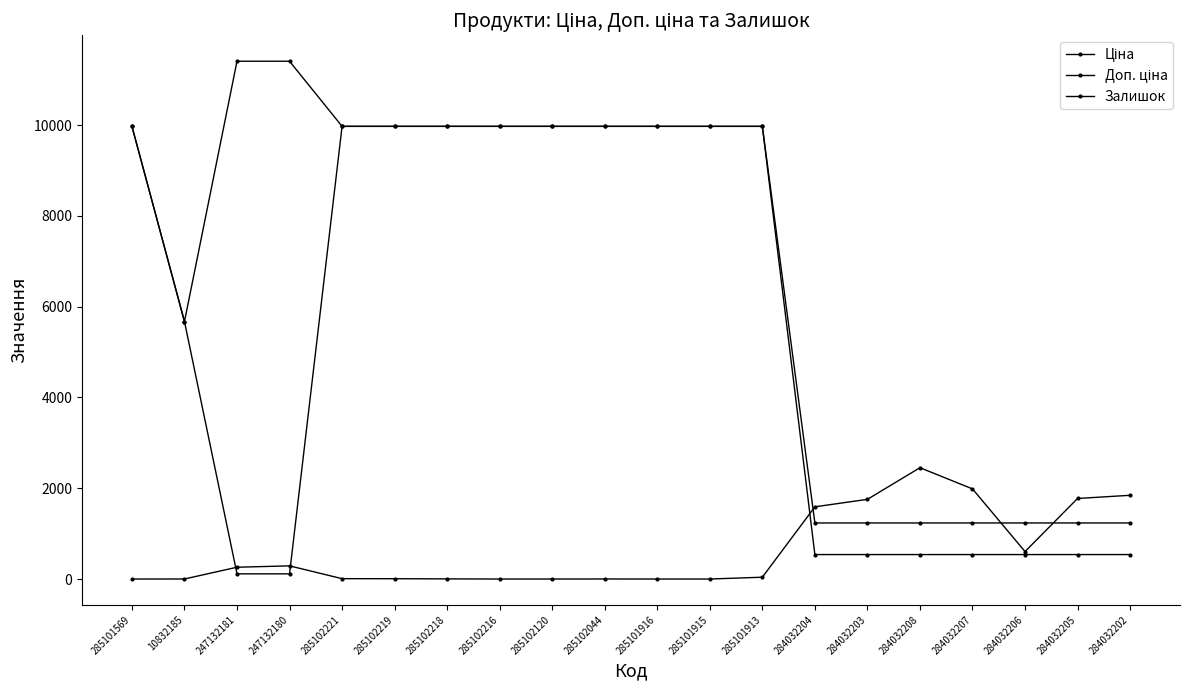

Reading left to right, list all the values displayed in this chart.

Ціна: 9975.0	5673.8	114.1	114.1	9975.0	9975.0	9975.0	9975.0	9975.0	9975.0	9975.0	9975.0	9975.0	539.0	539.0	539.0	539.0	539.0	539.0	539.0
Доп. ціна: 9975.0	5673.8	11410.0	11410.0	9975.0	9975.0	9975.0	9975.0	9975.0	9975.0	9975.0	9975.0	9975.0	1235.4	1235.4	1235.4	1235.4	1235.4	1235.4	1235.4
Залишок: 0.0	1.0	260.0	290.0	8.0	7.0	3.0	0.0	0.0	1.0	0.0	0.0	40.0	1591.0	1756.0	2453.0	1986.0	605.0	1775.0	1845.0